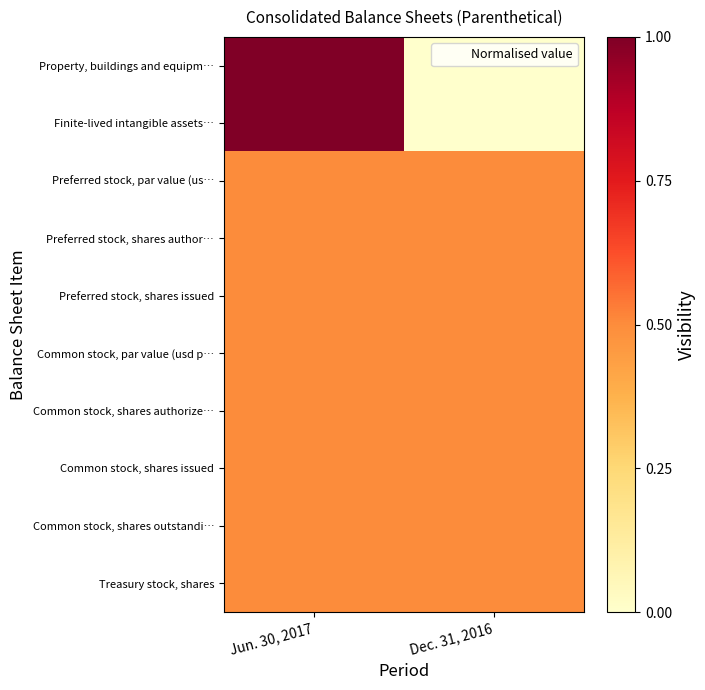

At which category is the sum across all series the highest?

Jun. 30, 2017